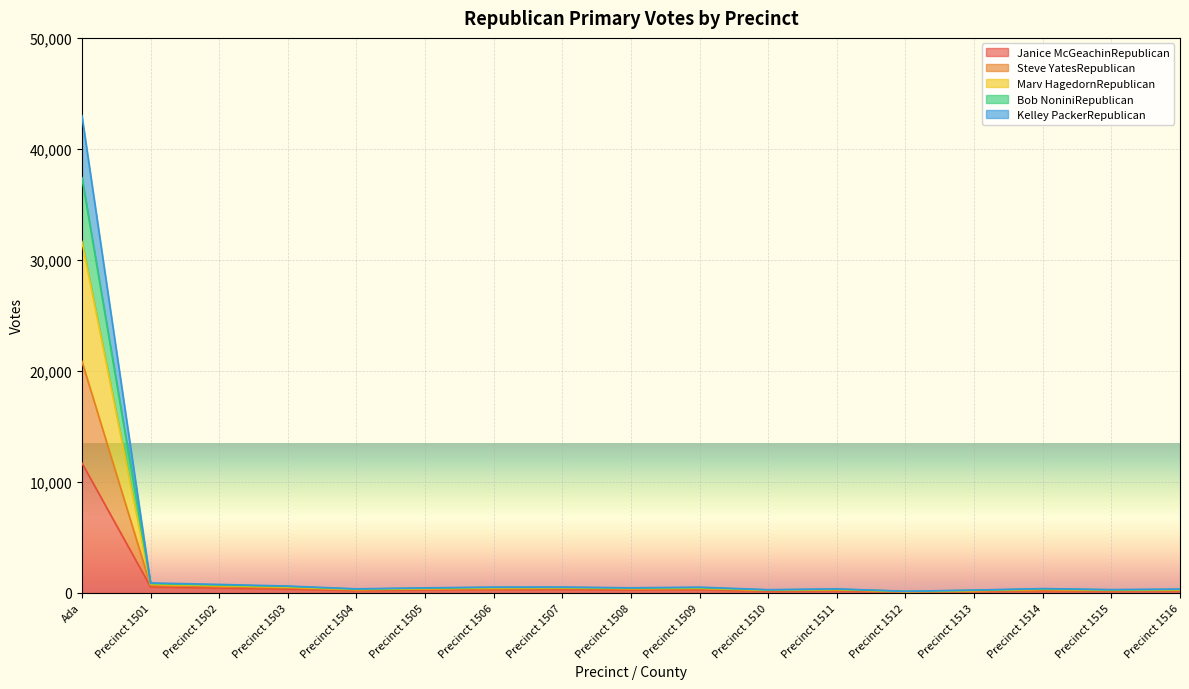

What is the highest value of the Janice McGeachinRepublican series?

11712